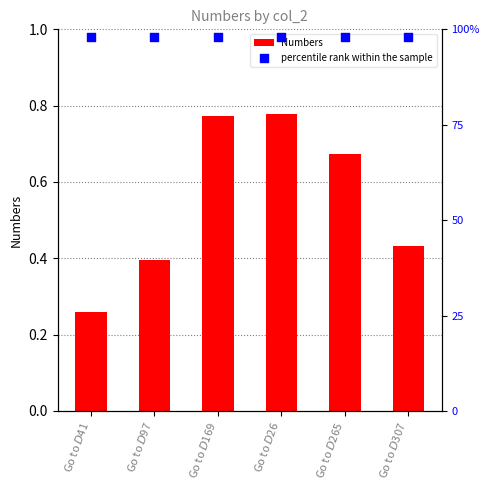

What is the total value across all series at Go to $D$307?

1.4